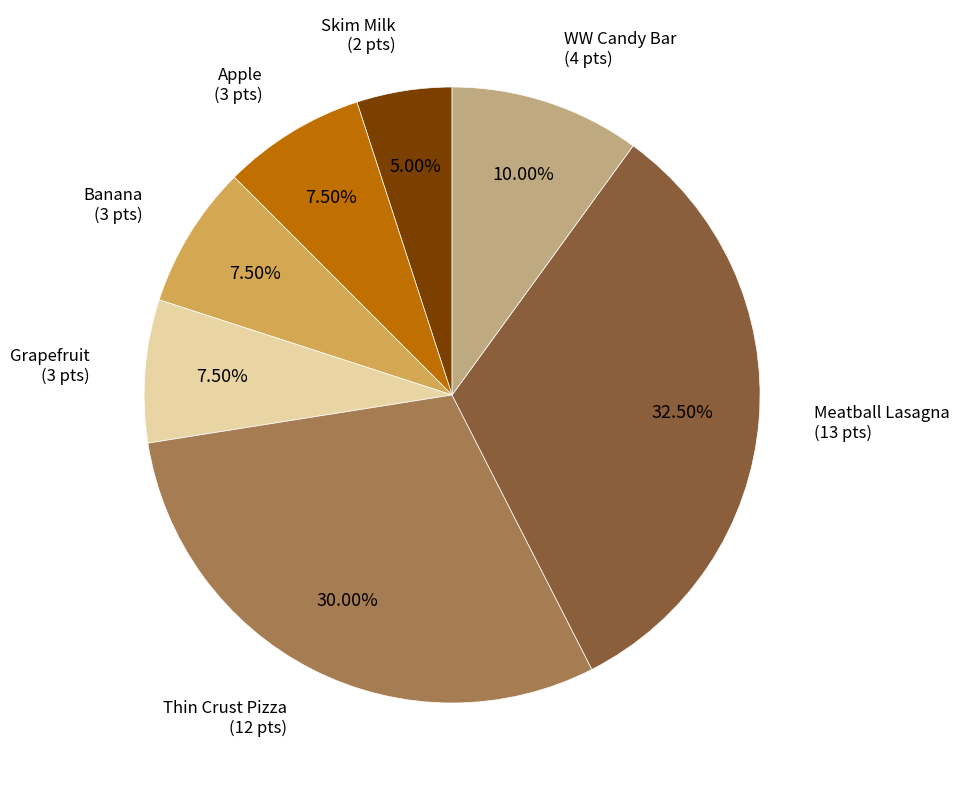

What is the smallest slice in the pie chart?

Skim Milk